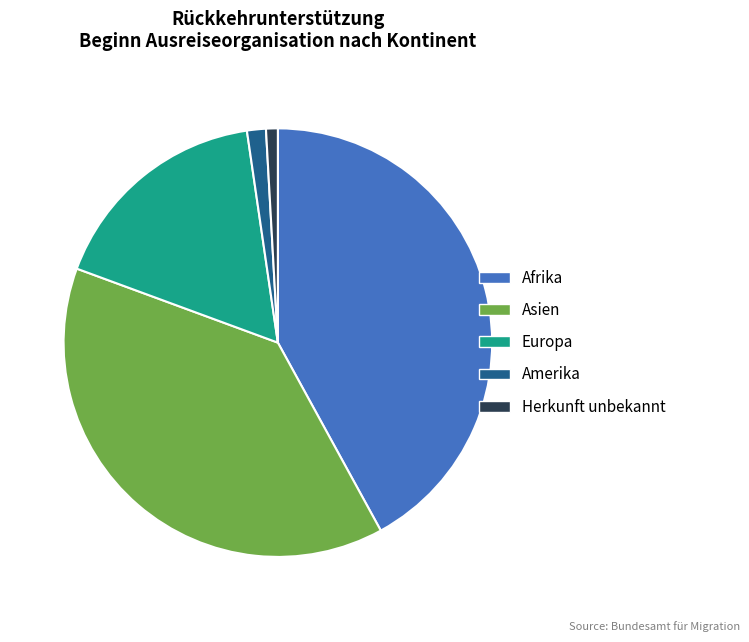

Is there a majority slice in this chart?

No